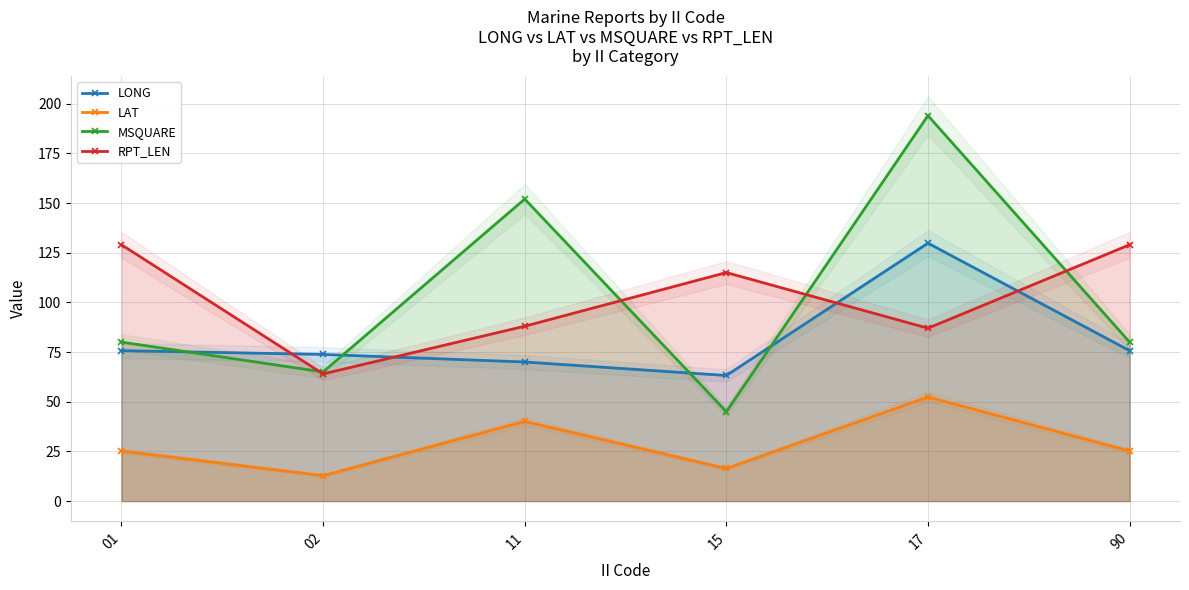

How many lines are shown in the chart?

4